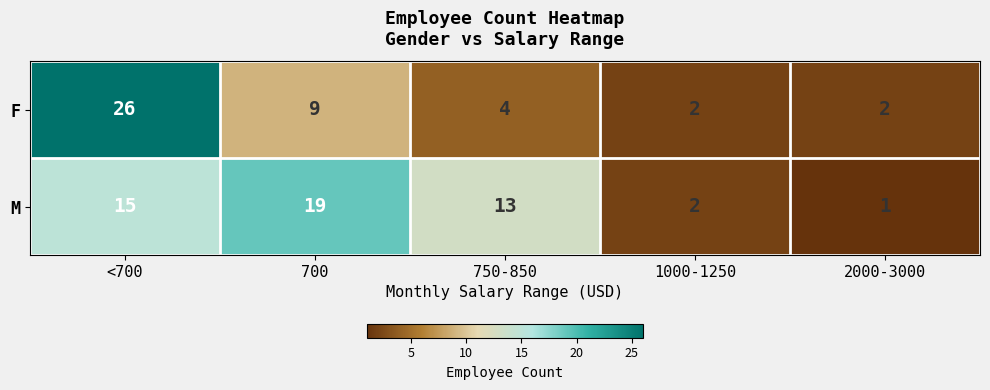

Which category has the highest value across all series?

<700